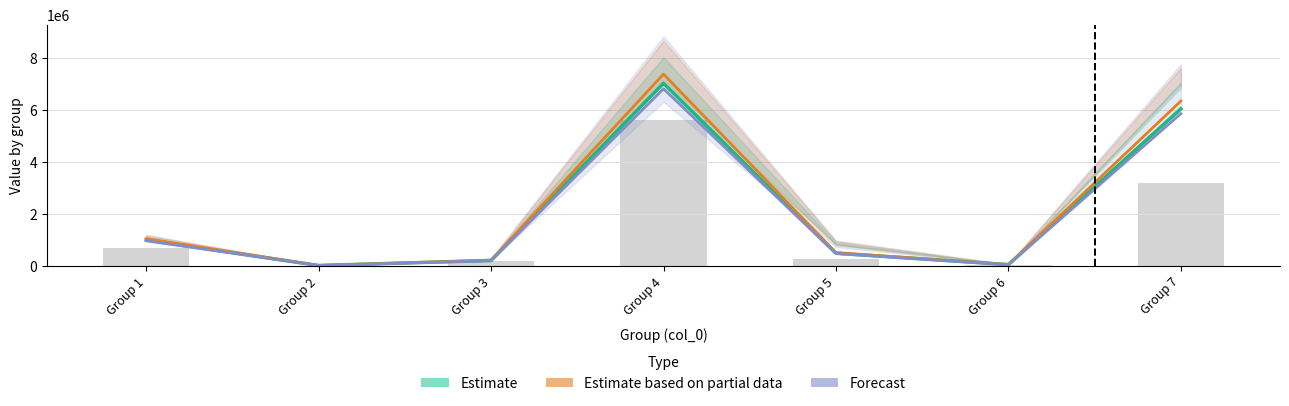

At which category is the sum across all series the highest?

Group 4